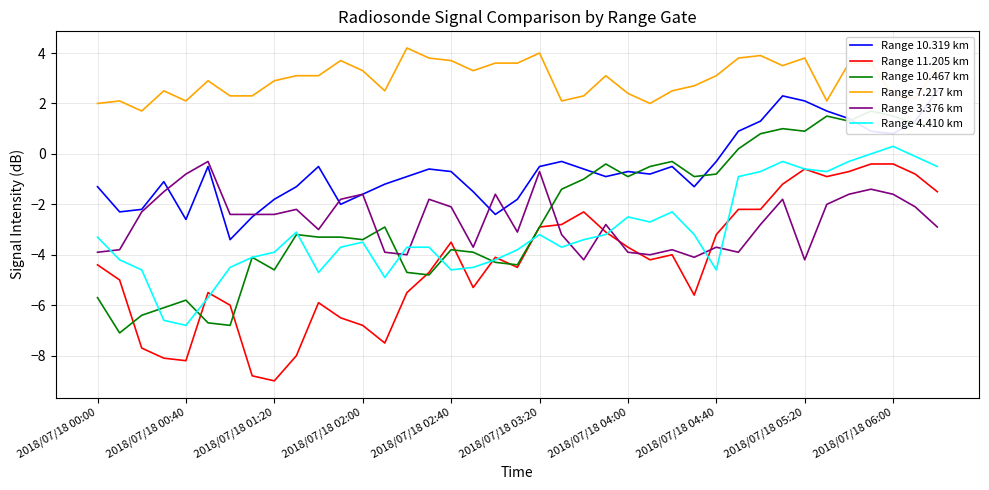

True or false: Range 11.205 km and Range 3.376 km intersect in this chart.

True